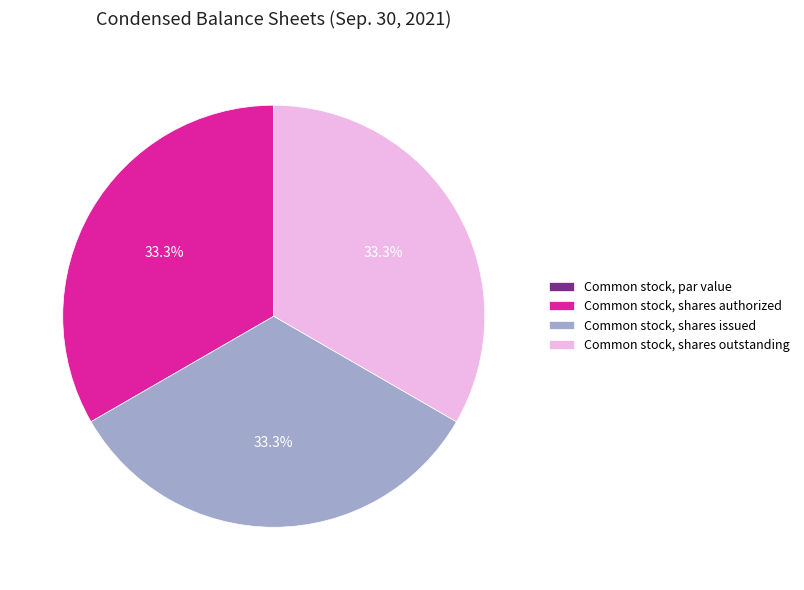

To the nearest percent, what is the combined percentage of Common stock, shares issued and Common stock, shares authorized?

67%